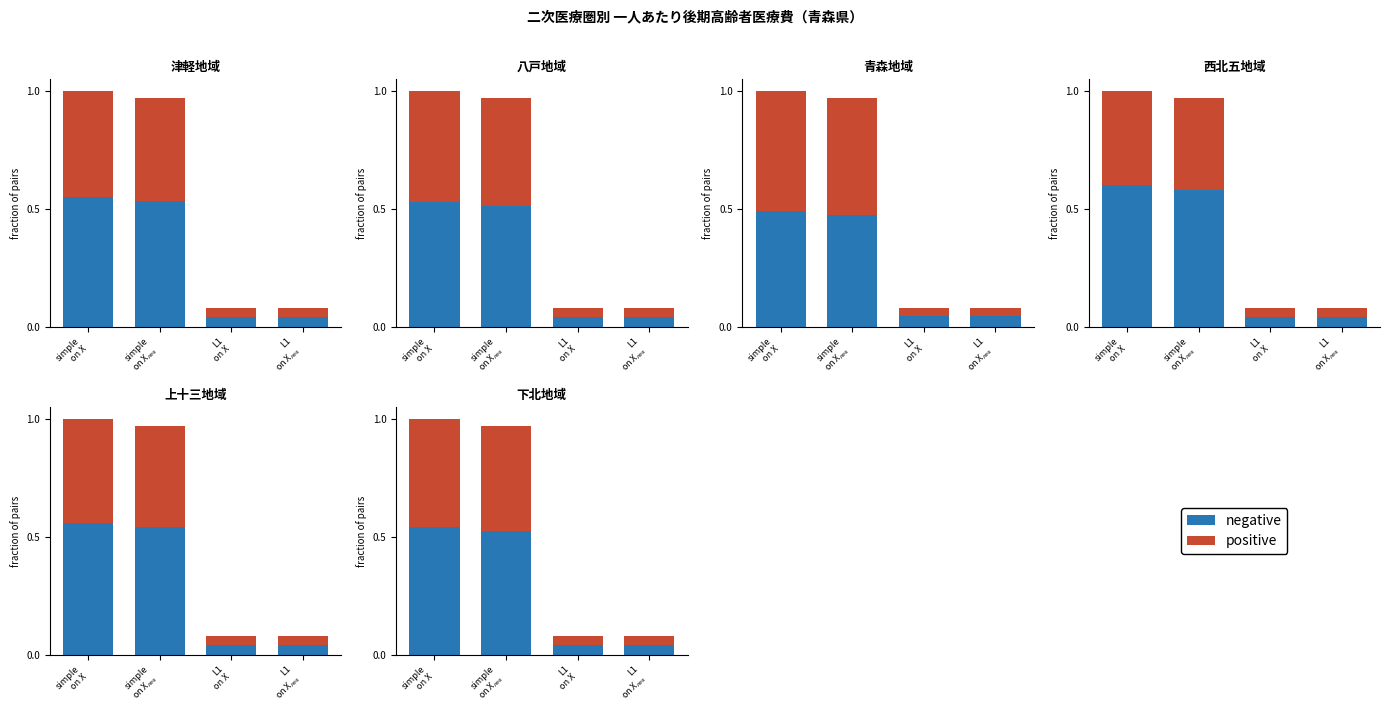

The negative series shows 0.7 at simple
on X$_{res}$. True or false?

False